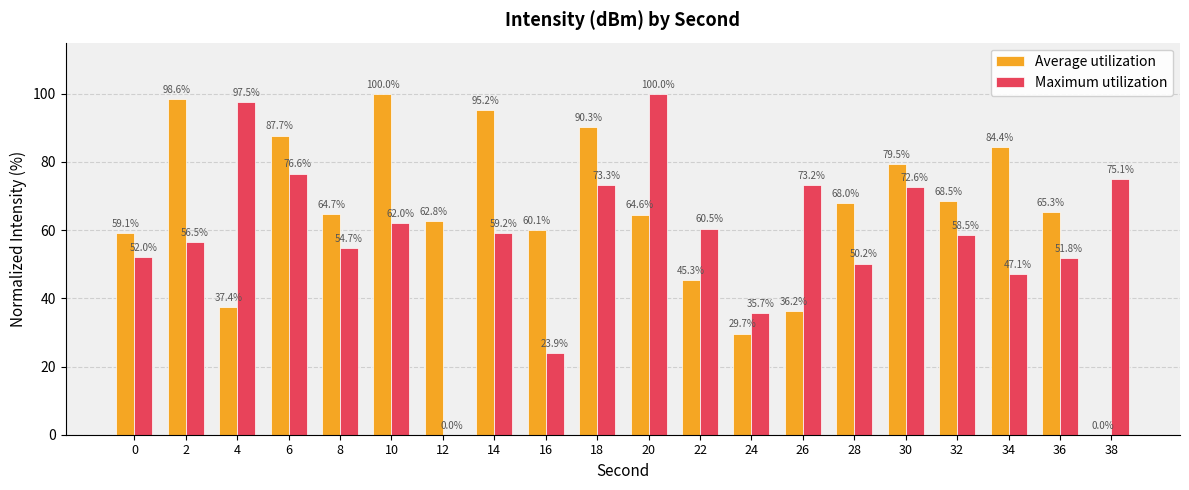

What is the sum of the Maximum utilization values at 20 and 14?

159.2